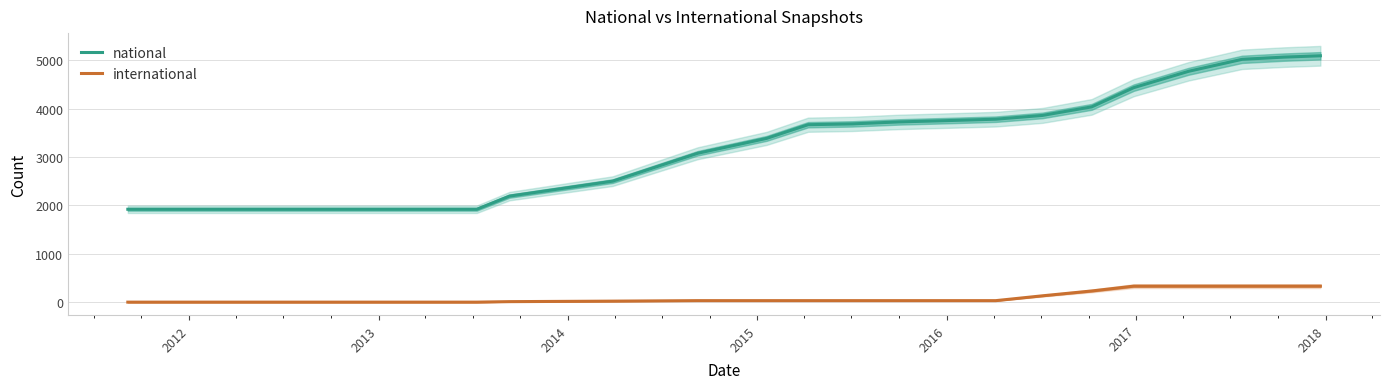

True or false: national and international intersect in this chart.

False